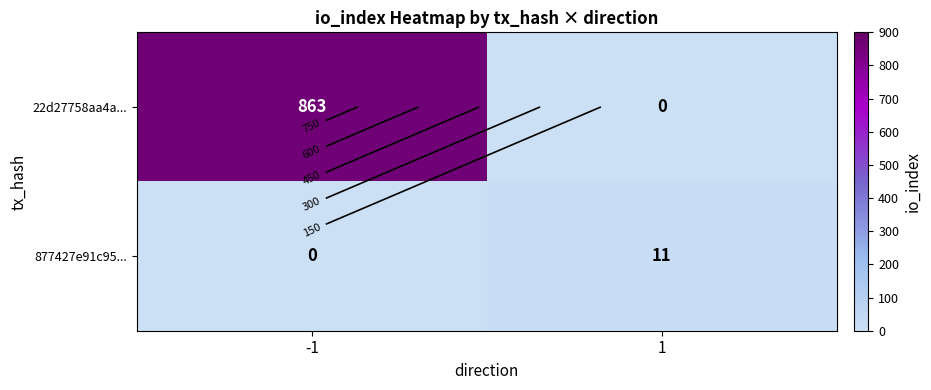

What is the spread (max minus min) of values at -1?

863